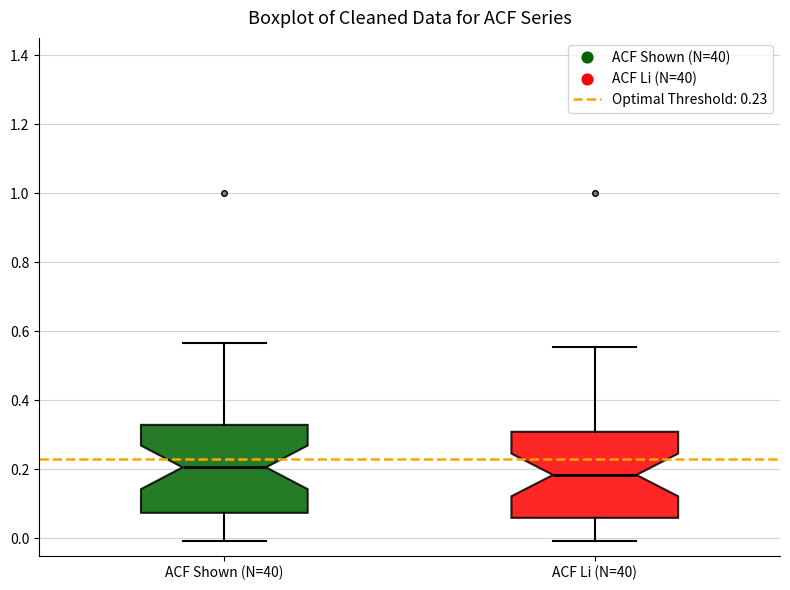

Which box's median line is the highest?

ACF Shown (N=40)